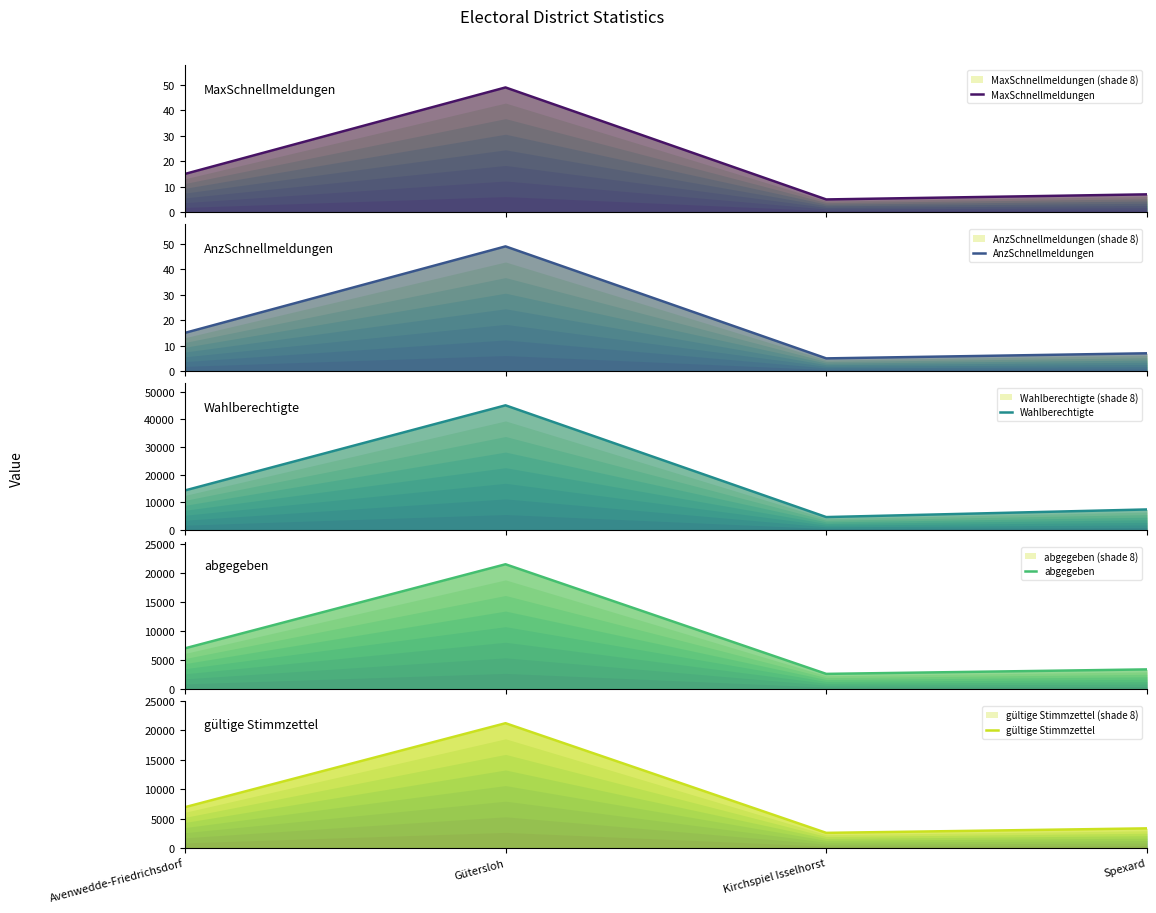

Which category has the lowest value across all series?

Kirchspiel Isselhorst